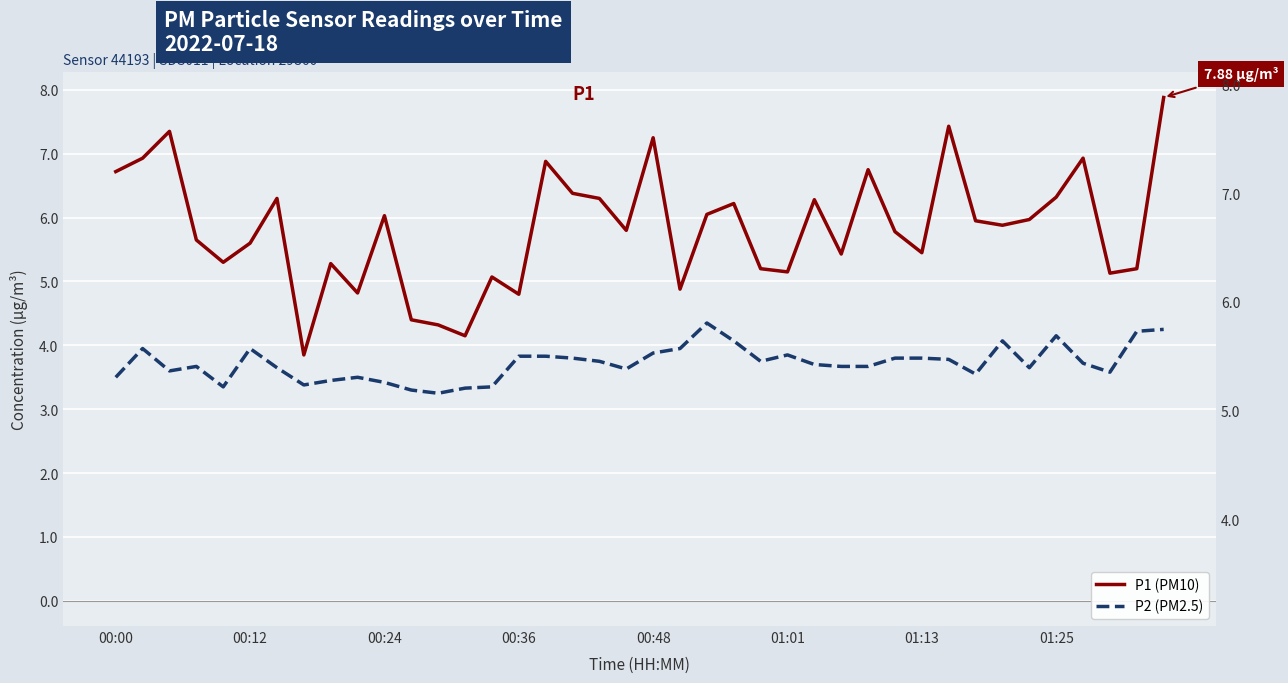

What is the difference between the maximum and second lowest values in the P2 (PM2.5) series?

1.0